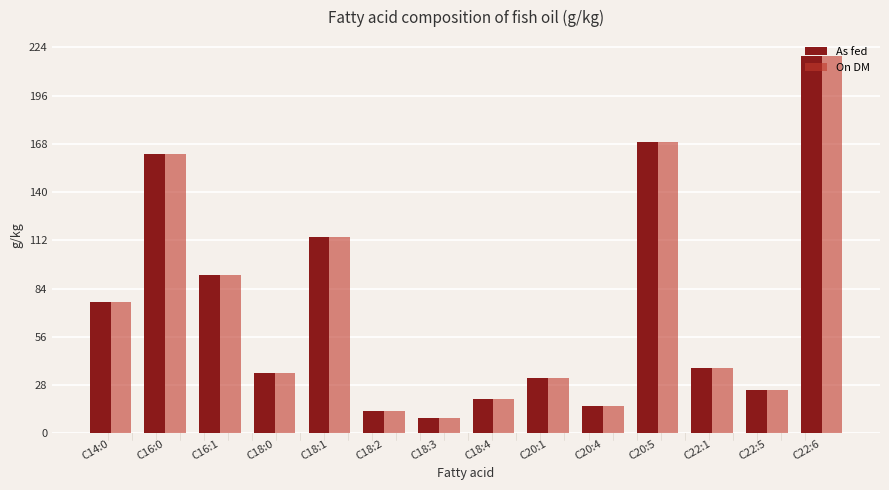

How many data points does each series have?

14